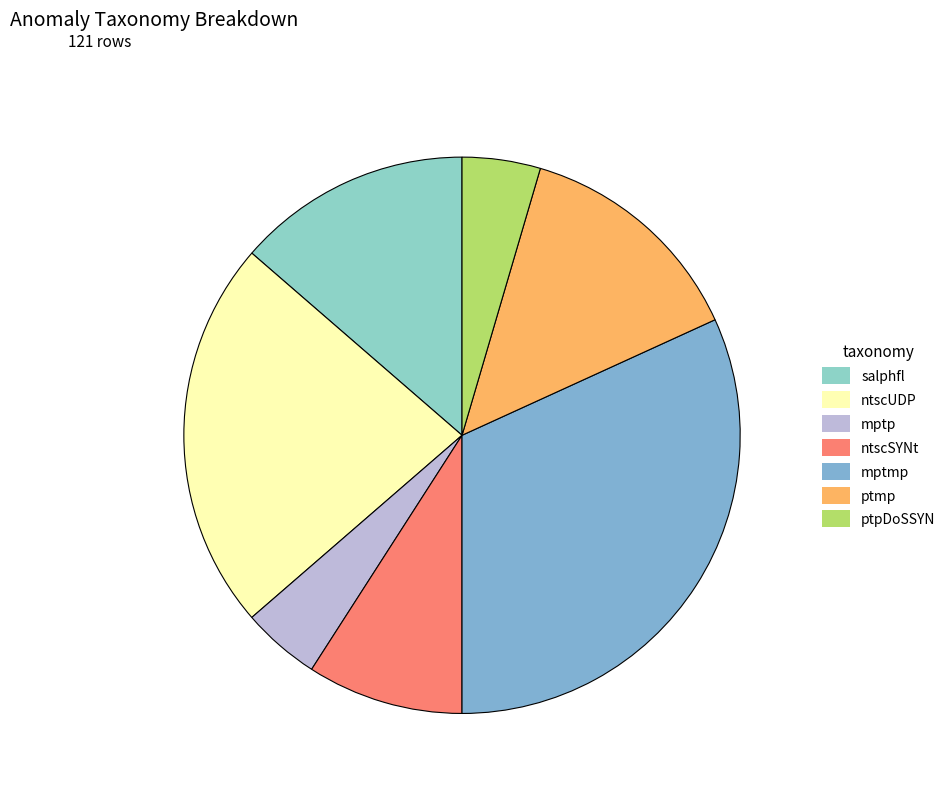

Is there a majority slice in this chart?

No